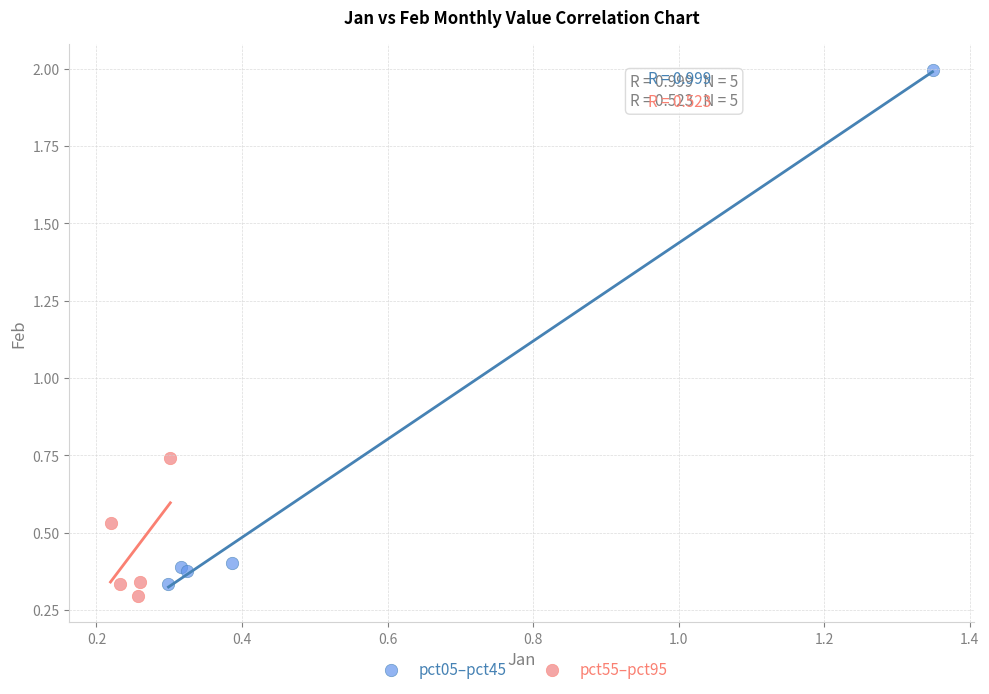

Which series contains the highest Y value?

pct05–pct45